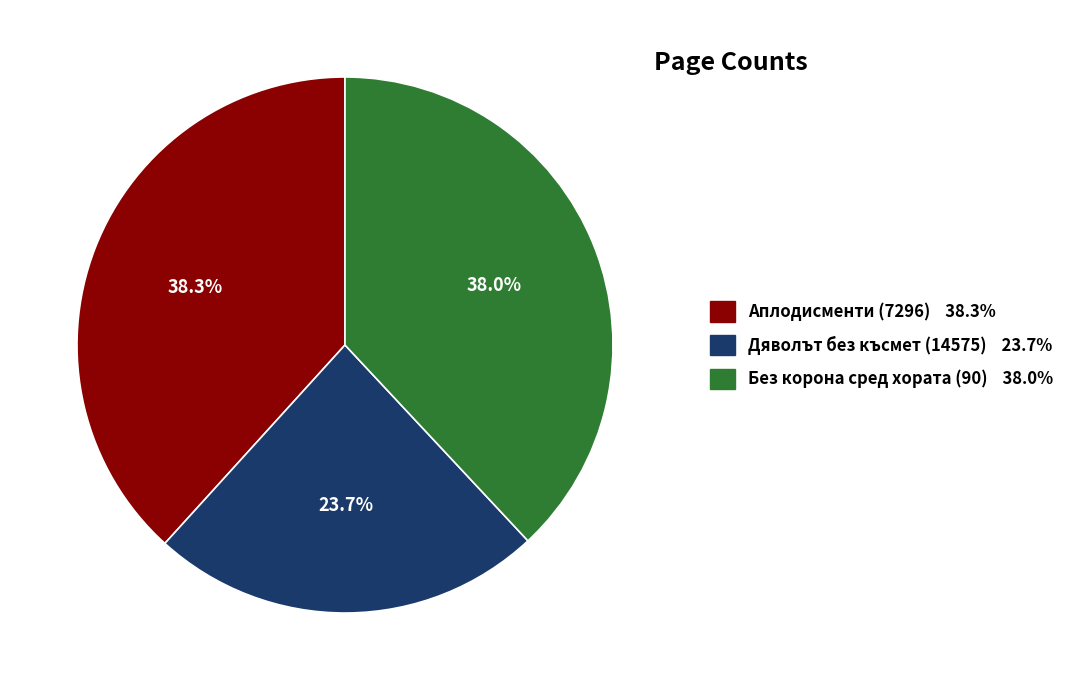

To the nearest percent, what is the difference between the largest and smallest slice percentages?

15%